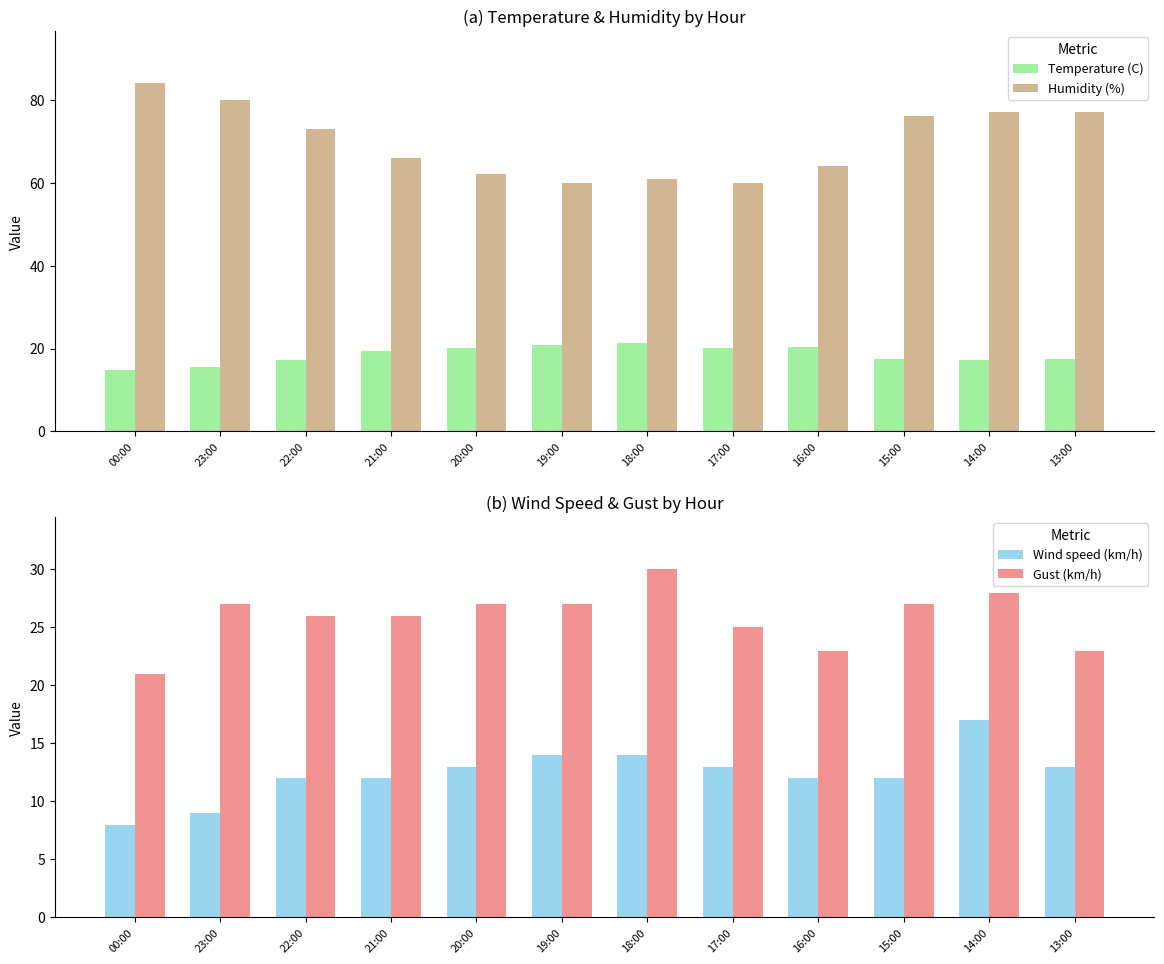

Reading right to left, what are all the values shown in this chart?

Temperature (C): 17.4	17.2	17.5	20.4	20.2	21.4	20.9	20.1	19.3	17.2	15.6	14.9
Humidity (%): 77.0	77.0	76.0	64.0	60.0	61.0	60.0	62.0	66.0	73.0	80.0	84.0
Wind speed (km/h): 13.0	17.0	12.0	12.0	13.0	14.0	14.0	13.0	12.0	12.0	9.0	8.0
Gust (km/h): 23.0	28.0	27.0	23.0	25.0	30.0	27.0	27.0	26.0	26.0	27.0	21.0